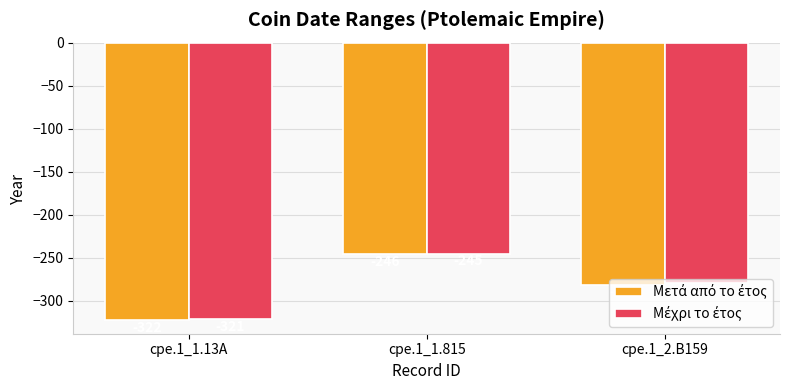

How many bars are there in total?

6